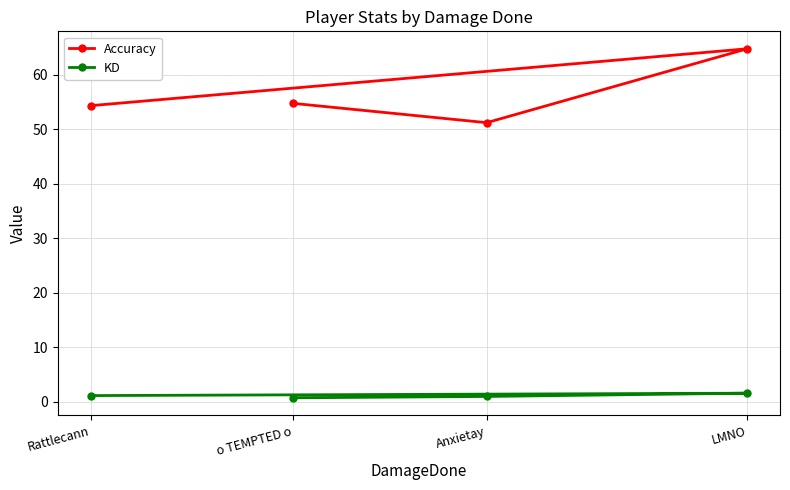

What is the value of the Accuracy point at the 2nd from the left?

54.8